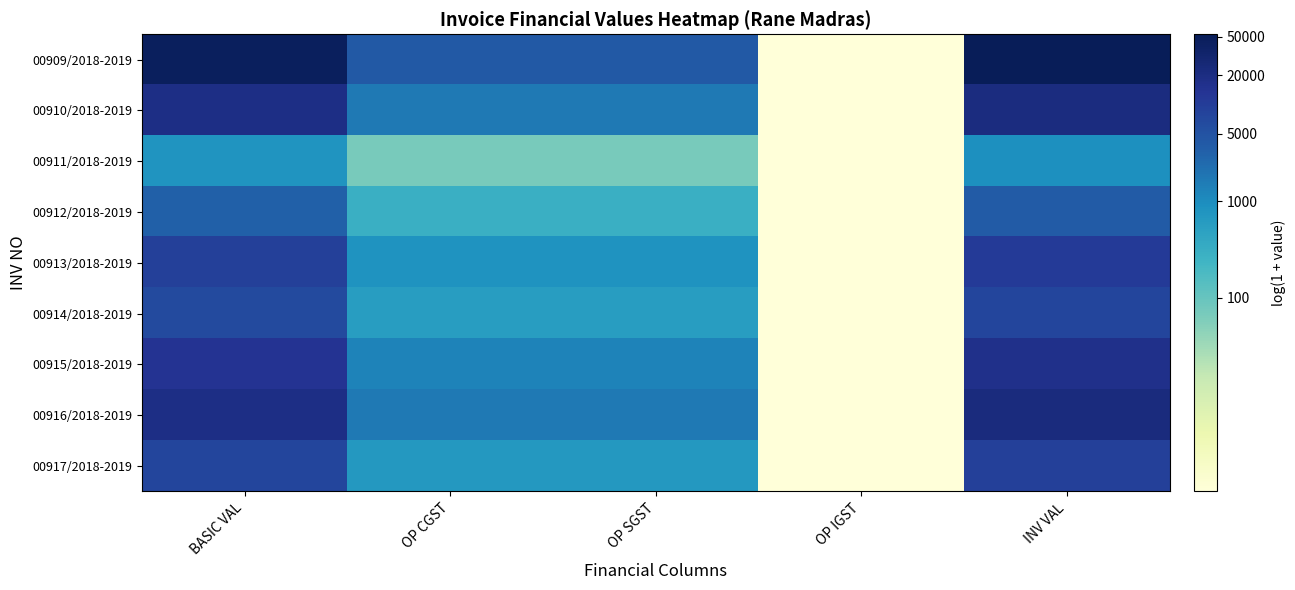

At OP SGST, list the series in order from smallest to largest.

00911/2018-2019, 00912/2018-2019, 00914/2018-2019, 00917/2018-2019, 00913/2018-2019, 00915/2018-2019, 00910/2018-2019, 00916/2018-2019, 00909/2018-2019